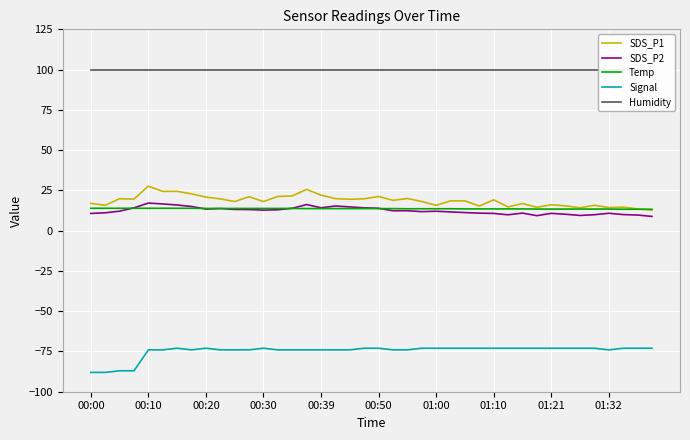

True or false: Temp and Signal intersect in this chart.

False